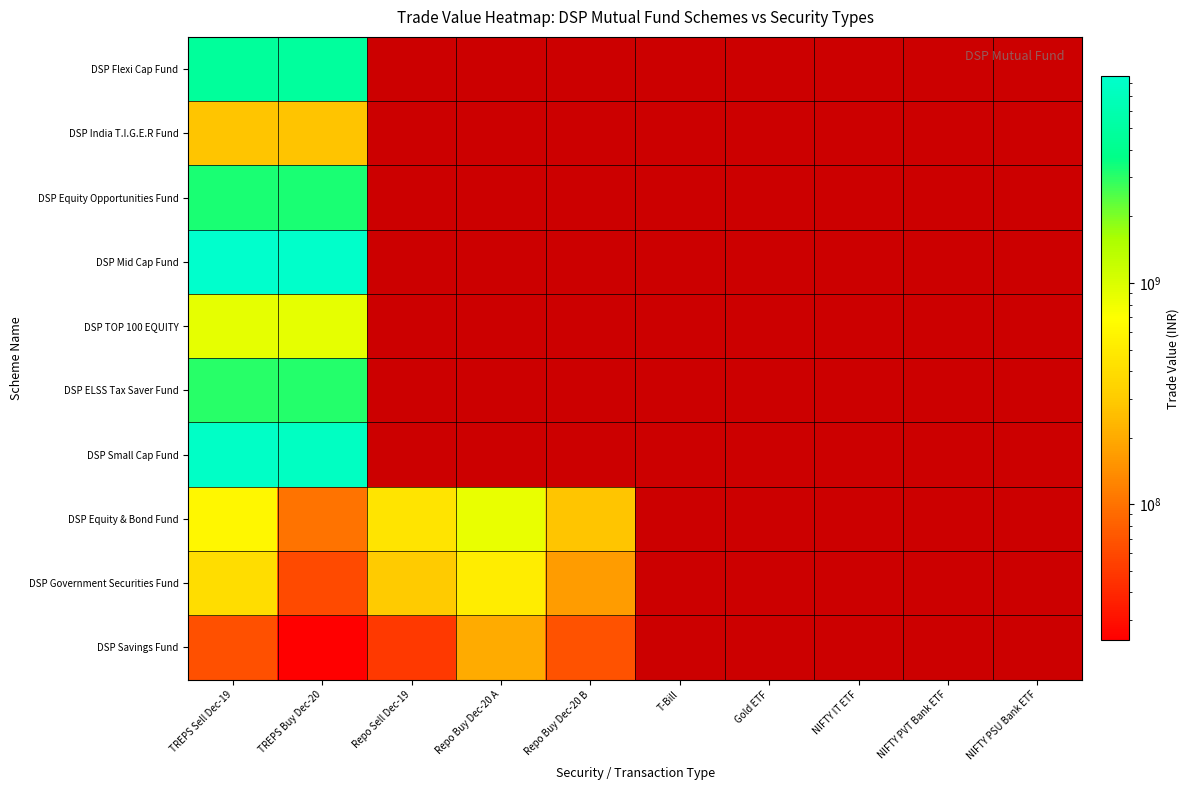

What is the spread (max minus min) of values at TREPS Sell Dec-19?

8565474021.3